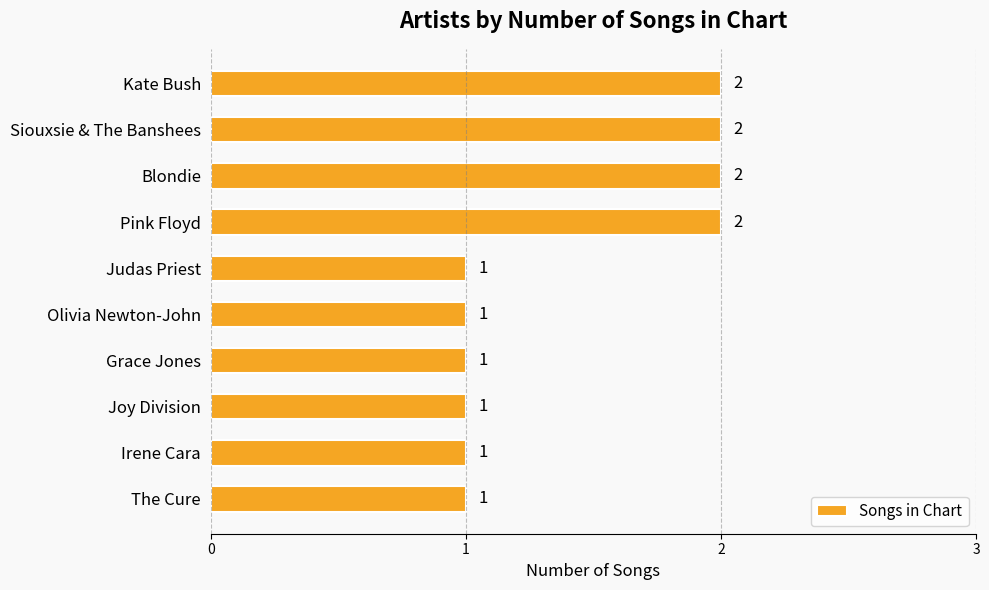

How many values are between 1 and 2?

10